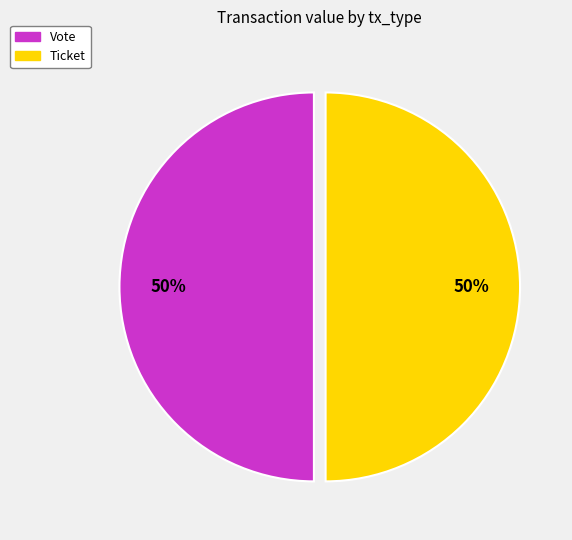

Approximately how many times larger is the value at Ticket compared to Vote?

1.0